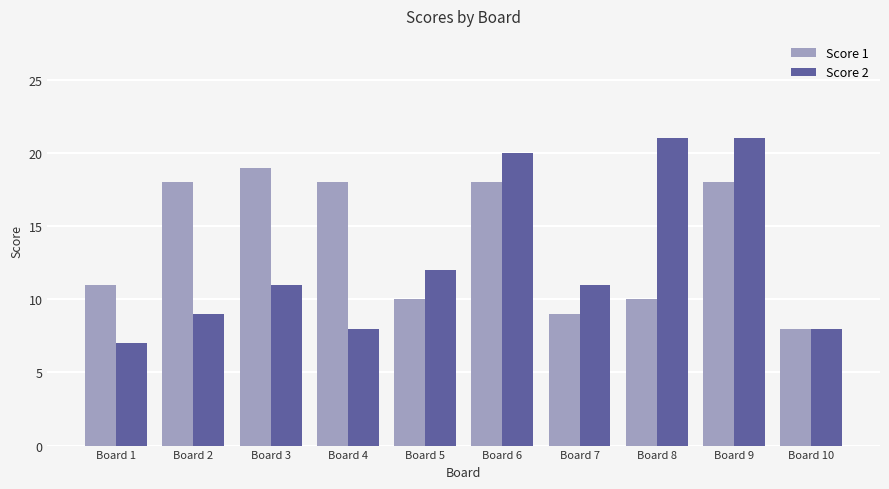

At which category does the chart reach its minimum across all series?

Board 1